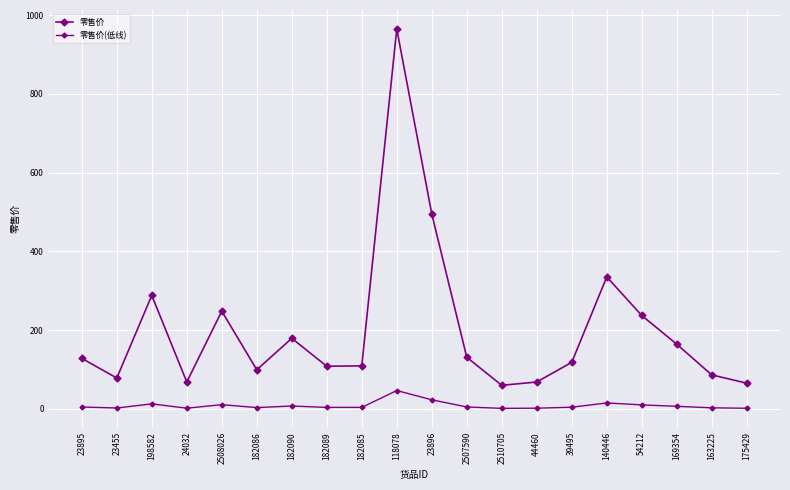

At which label is 零售价 closest to 512?

23896